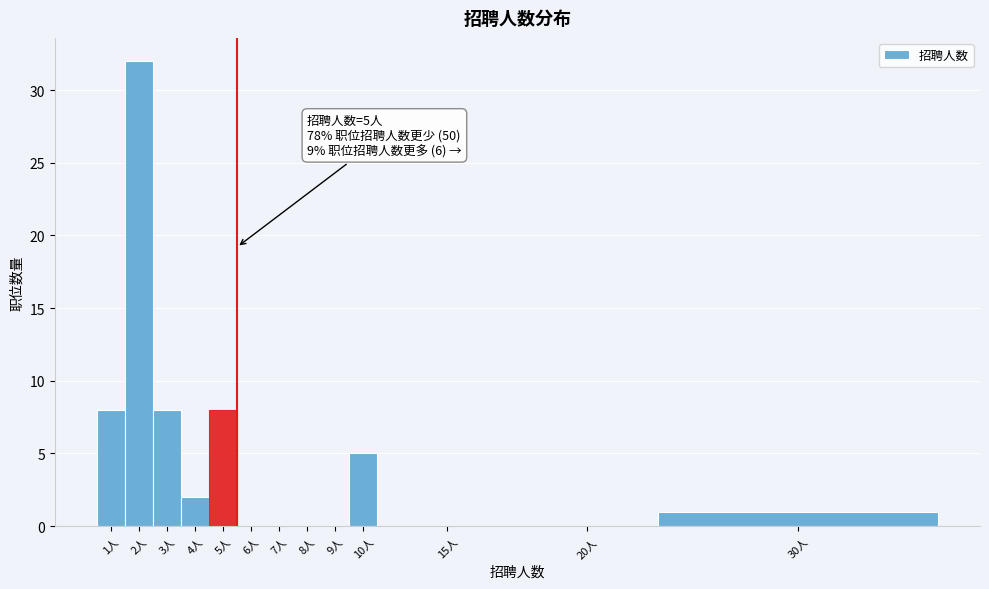

Reading left to right, extract all data points from this chart.

1人=8	2人=32	3人=8	4人=2	5人=8	6人=0	7人=0	8人=0	9人=0	10人=5	15人=0	20人=0	30人=1